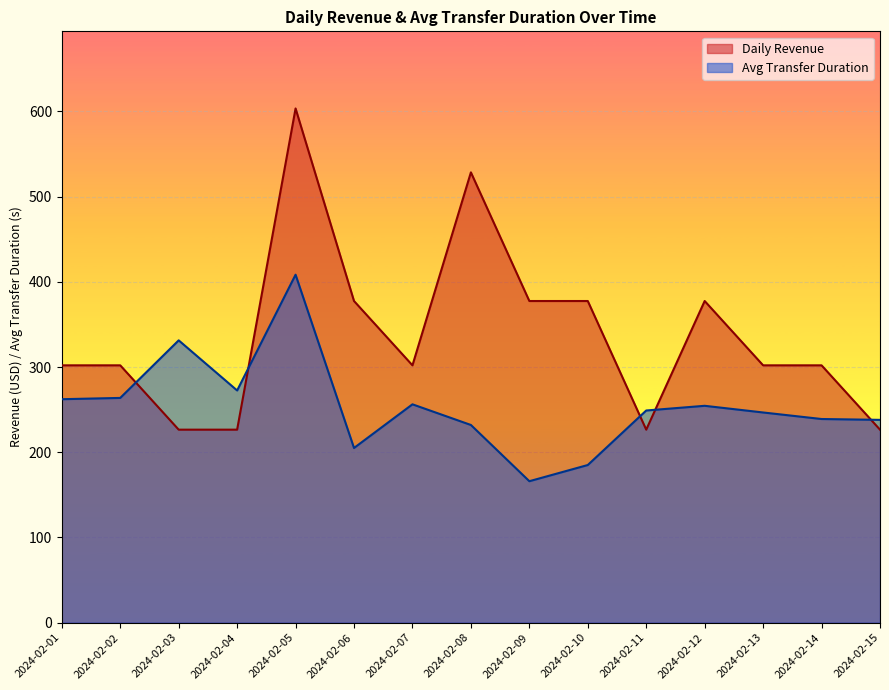

What is the maximum value for Avg Transfer Duration?

408.4